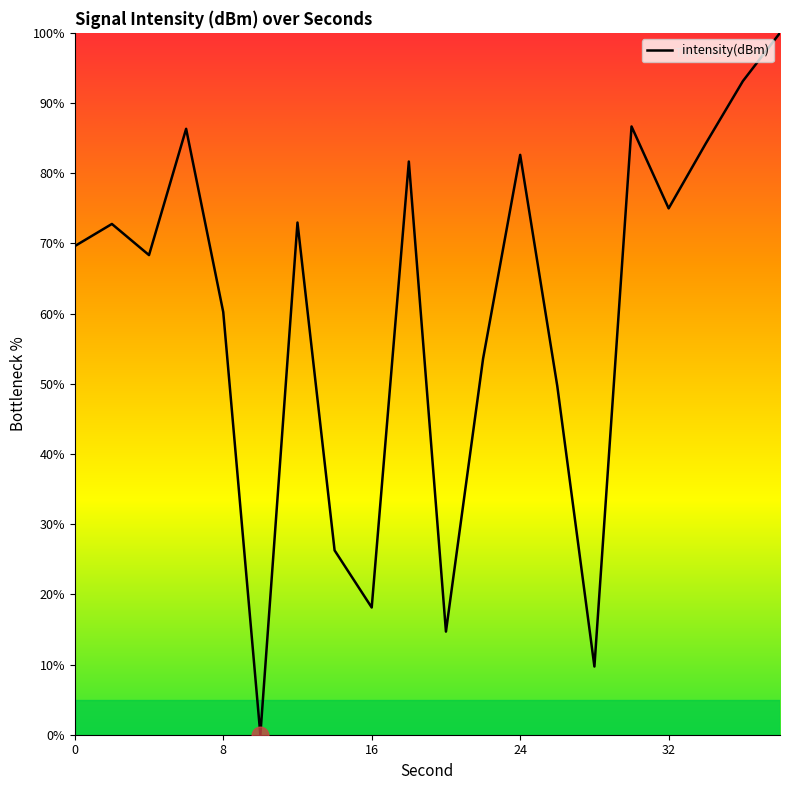

What is the difference between the maximum and minimum values?

100.0